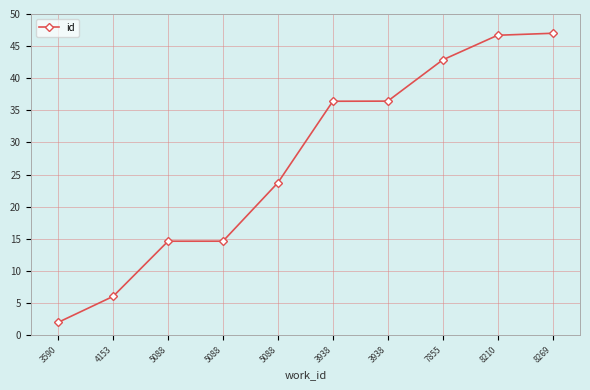

What is the maximum value shown in the chart?

47.0